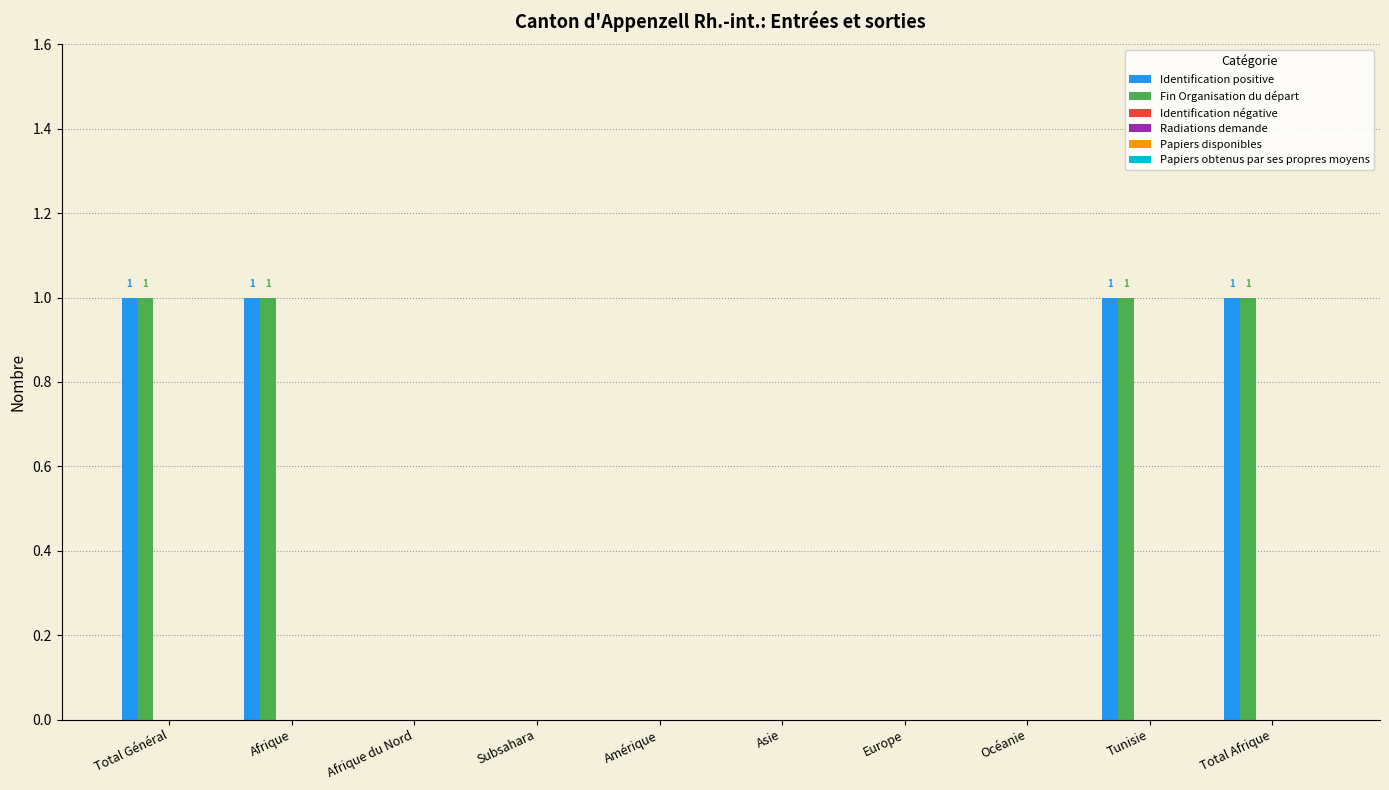

What is the sum of all Identification positive values?

4